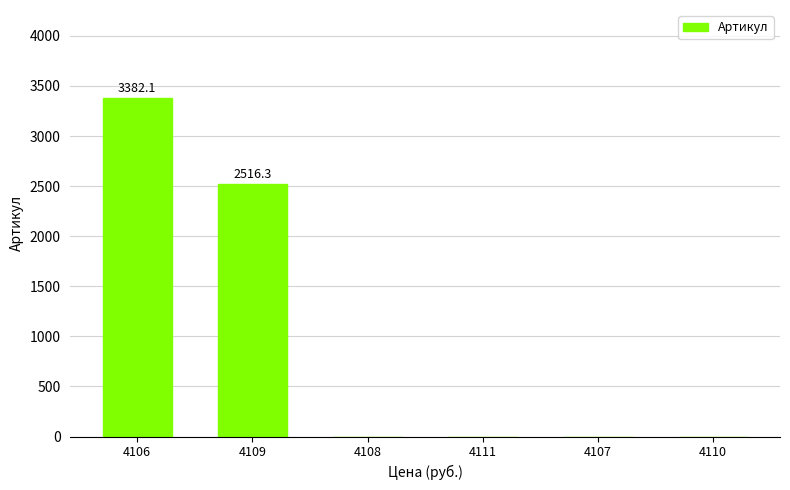

The value at 4106 is 956.0. True or false?

False